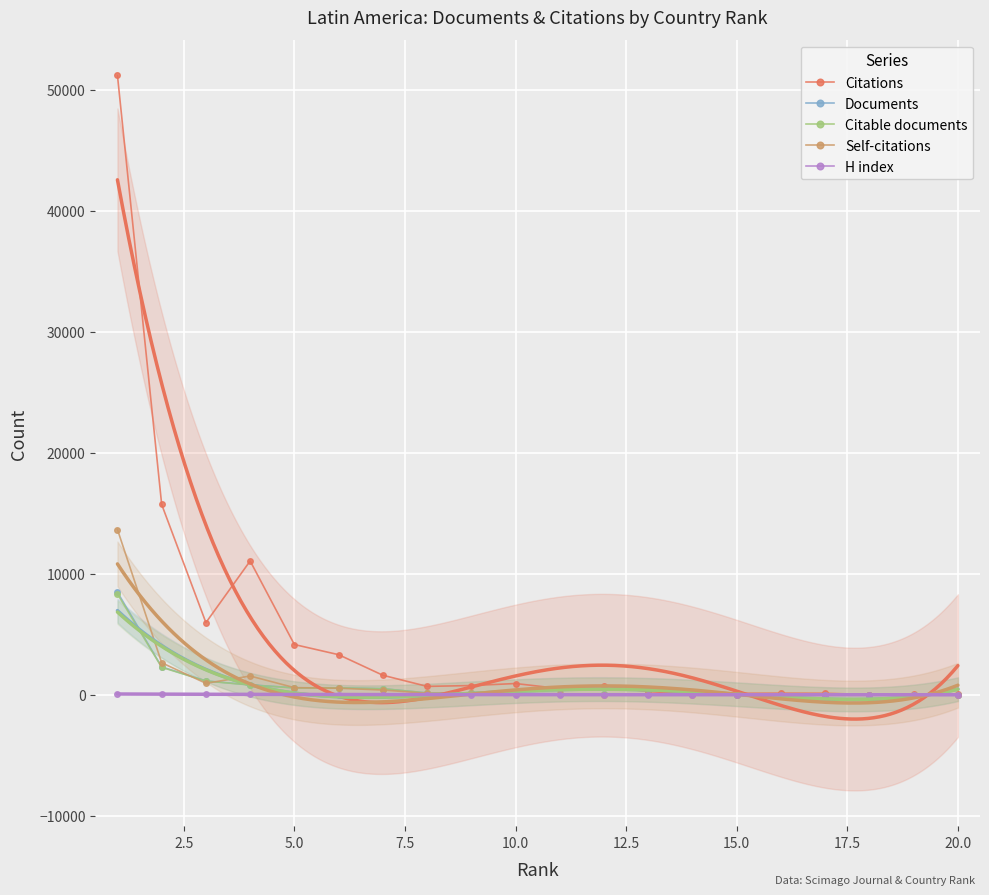

Is it true that Documents equals 206 at 20.0?

False